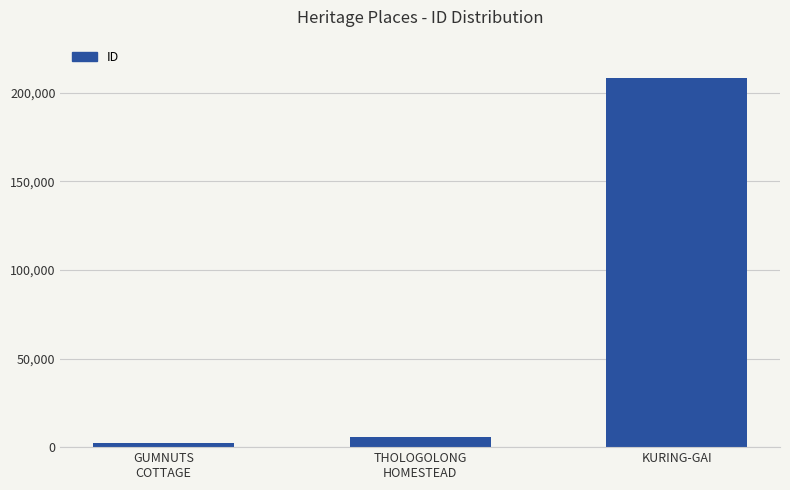

What is the change in value from GUMNUTS
COTTAGE to KURING-GAI?

+205835